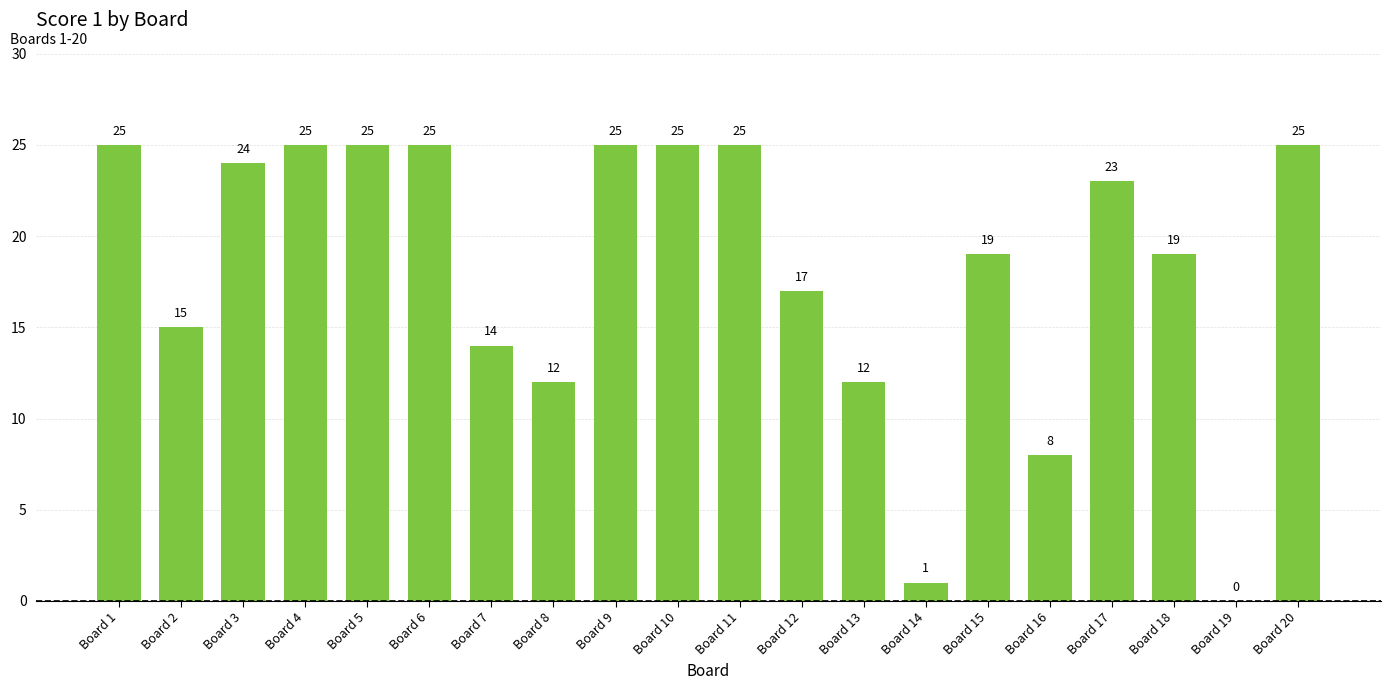

Reading left to right, what are all the values shown in this chart?

Board 1=25	Board 2=15	Board 3=24	Board 4=25	Board 5=25	Board 6=25	Board 7=14	Board 8=12	Board 9=25	Board 10=25	Board 11=25	Board 12=17	Board 13=12	Board 14=1	Board 15=19	Board 16=8	Board 17=23	Board 18=19	Board 19=0	Board 20=25